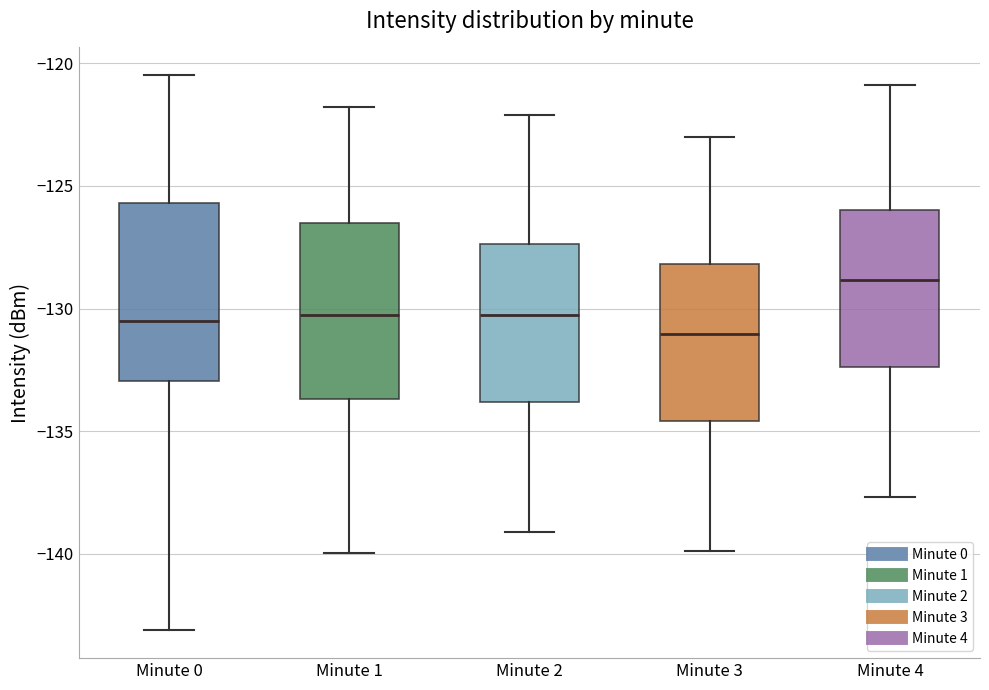

Reading left to right, read every box against the y-axis: the position of its median line, the range the box covers, and the ends of its whiskers. The values are not printed on the chart, so give them approximately, as read against the axis.

Minute 0: median -130.5, box -133.0 to -125.5, whiskers -143.0 to -120.5
Minute 1: median -130.0, box -133.5 to -126.5, whiskers -140.0 to -122.0
Minute 2: median -130.0, box -134.0 to -127.5, whiskers -139.0 to -122.0
Minute 3: median -131.0, box -134.5 to -128.0, whiskers -140.0 to -123.0
Minute 4: median -129.0, box -132.5 to -126.0, whiskers -137.5 to -121.0